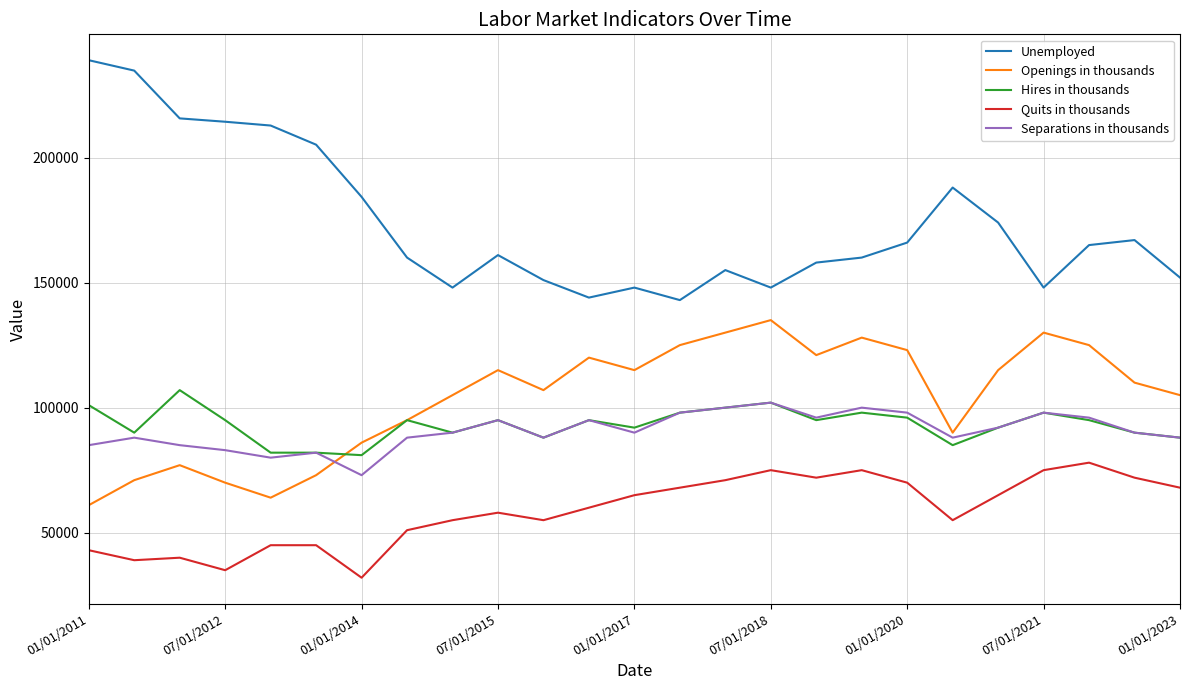

Which series has the largest range (max minus min)?

Unemployed